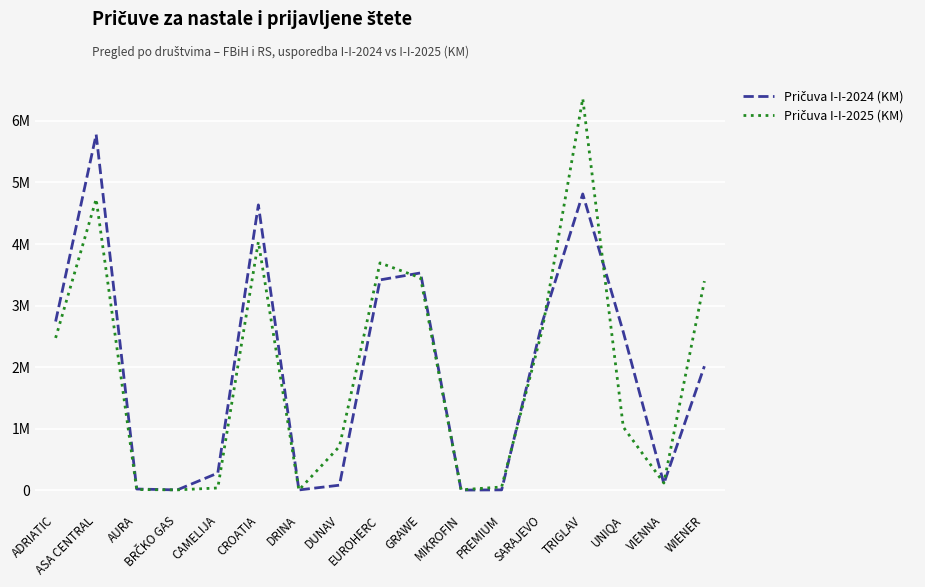

Does the chart display data point markers on the line(s)?

No